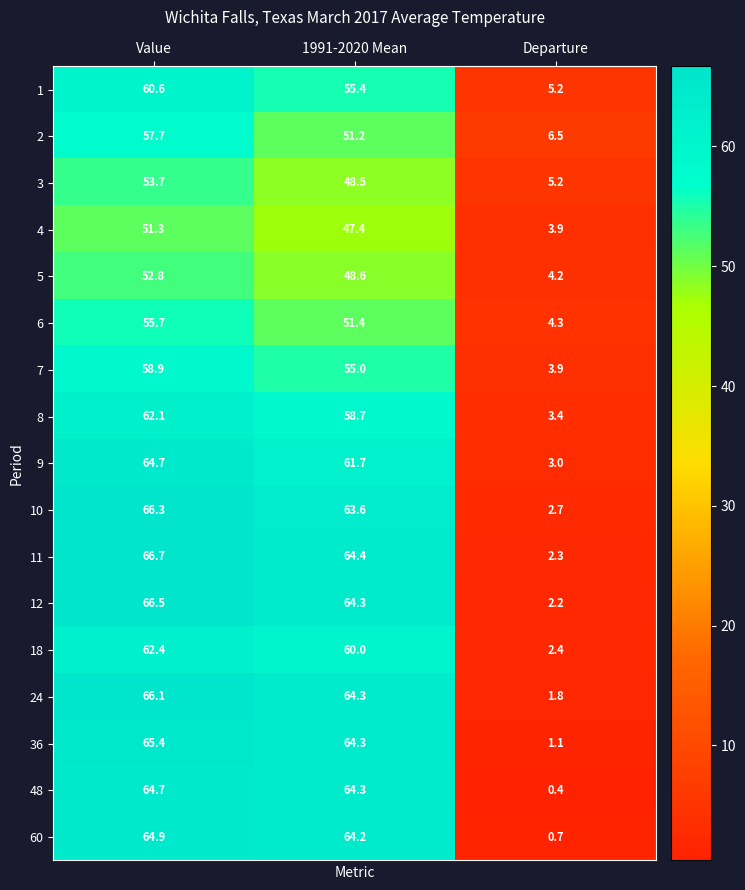

What is the total value across all series at Value?

1040.5